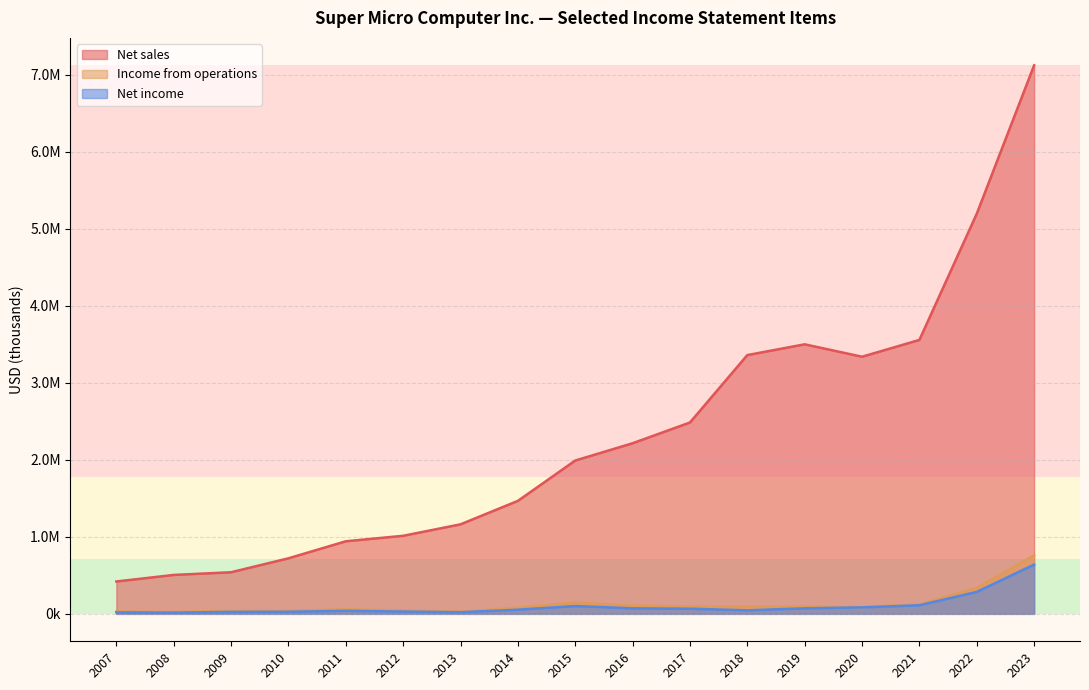

Count the number of categories in the chart.

17